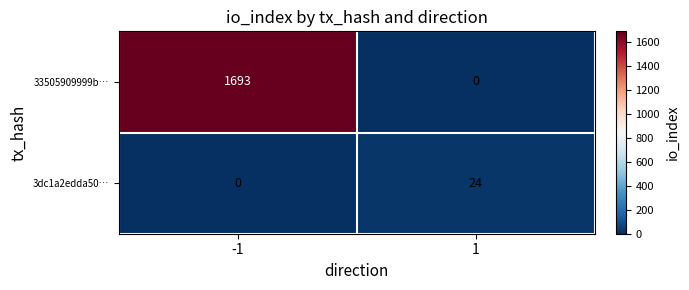

Read the 3dc1a2edda50… value at 1, to the nearest 5.

25